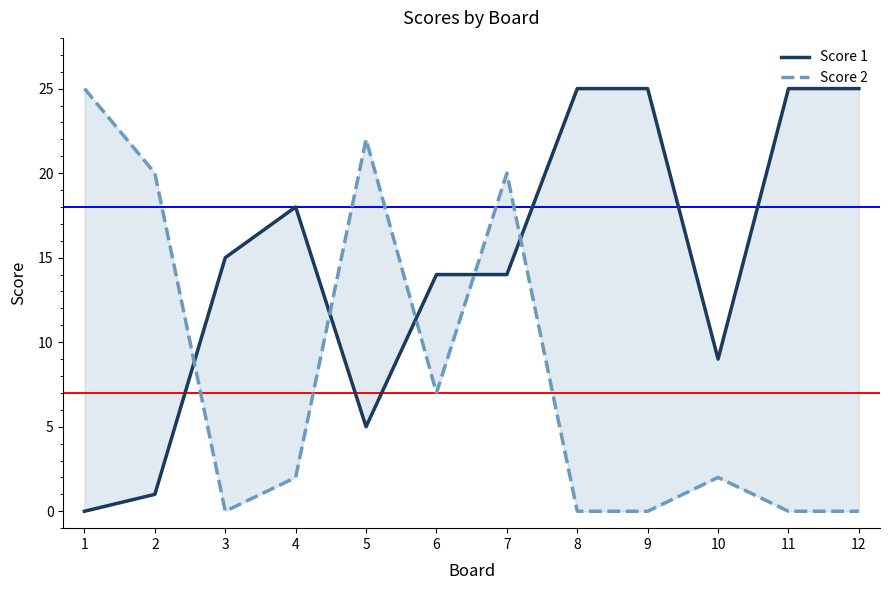

Between which two adjacent categories do Score 1 and Score 2 first intersect?

2 and 3